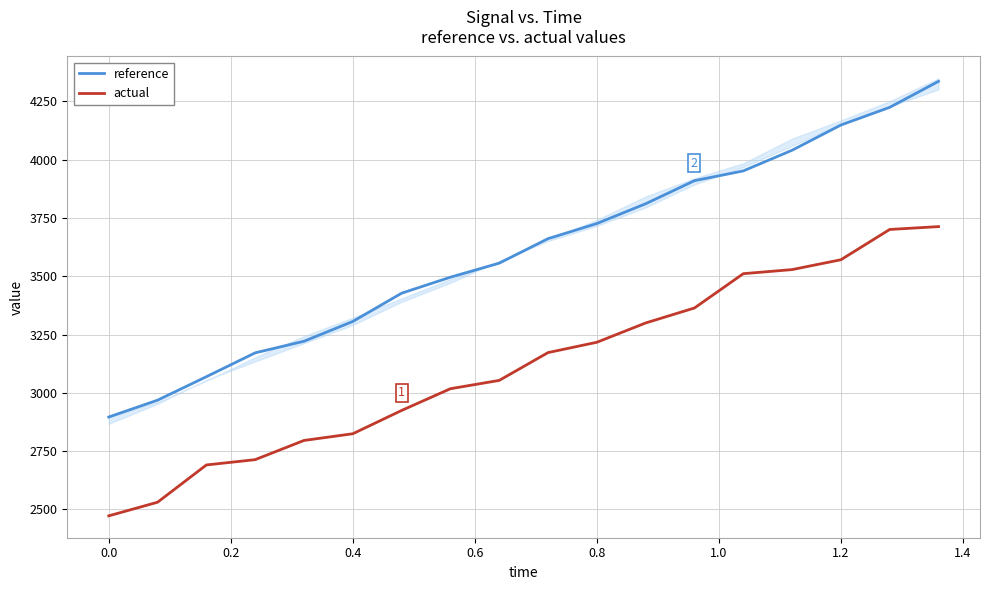

The value of actual at 1.2 is 3571.2. True or false?

True